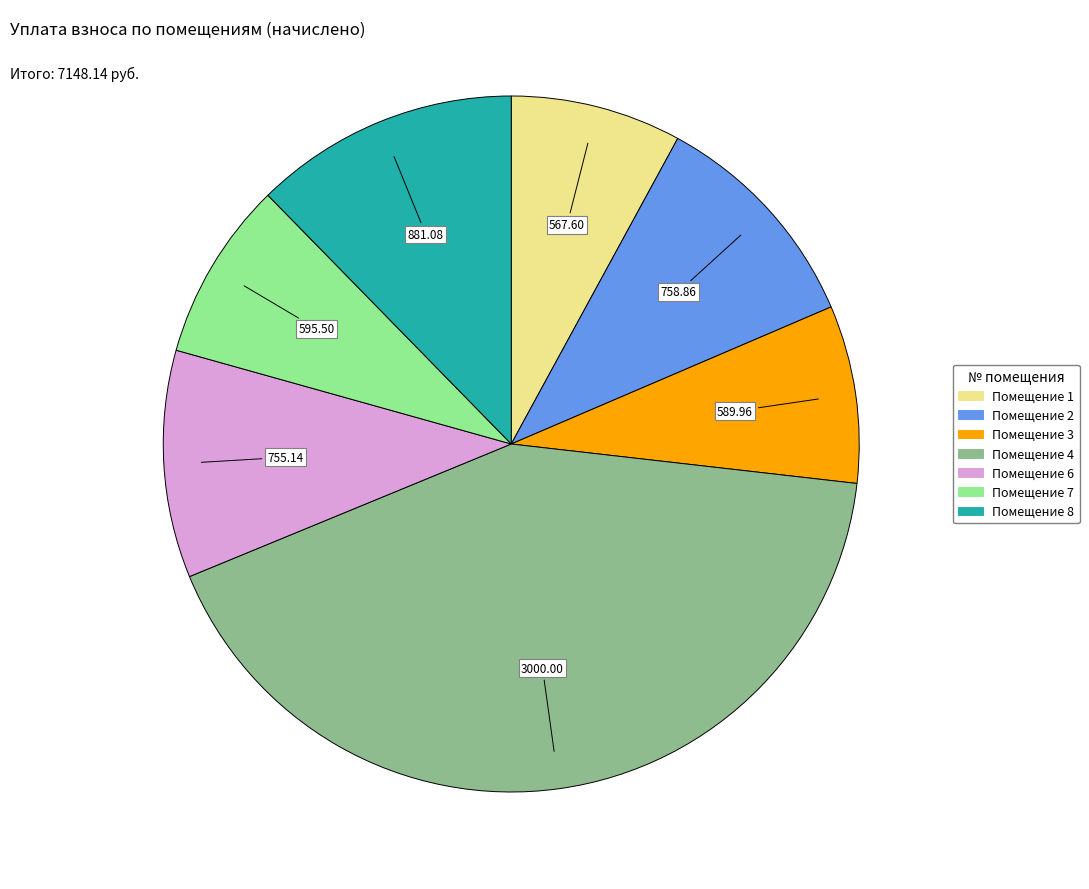

Is there any slice that represents more than half of the pie?

No